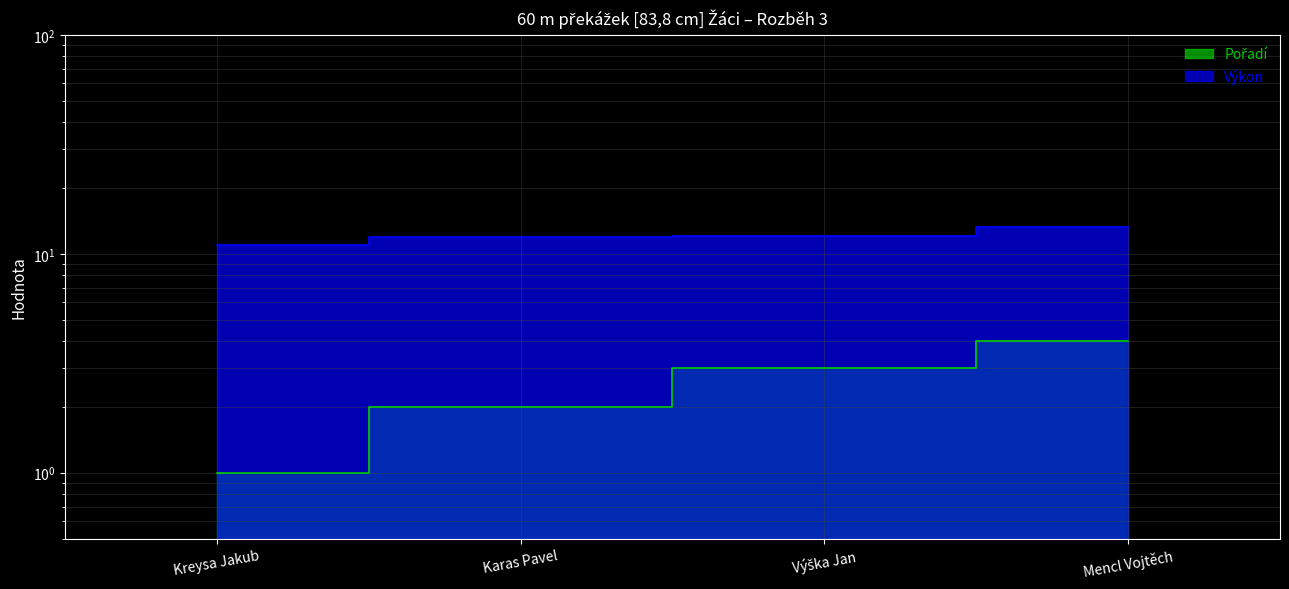

How many distinct data groups are displayed?

2